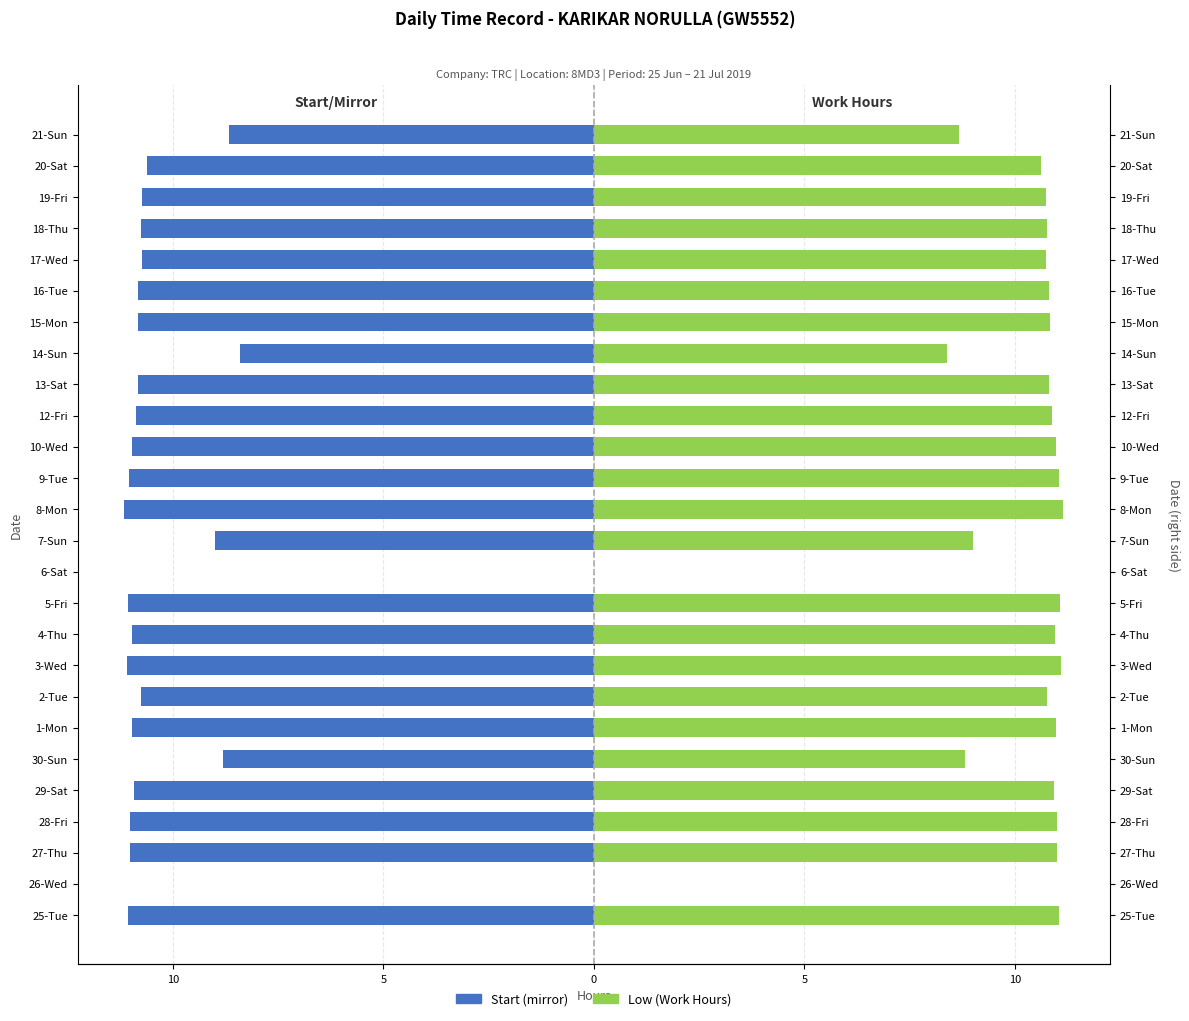

How many values in the Start (mirror) series are below -10?

20